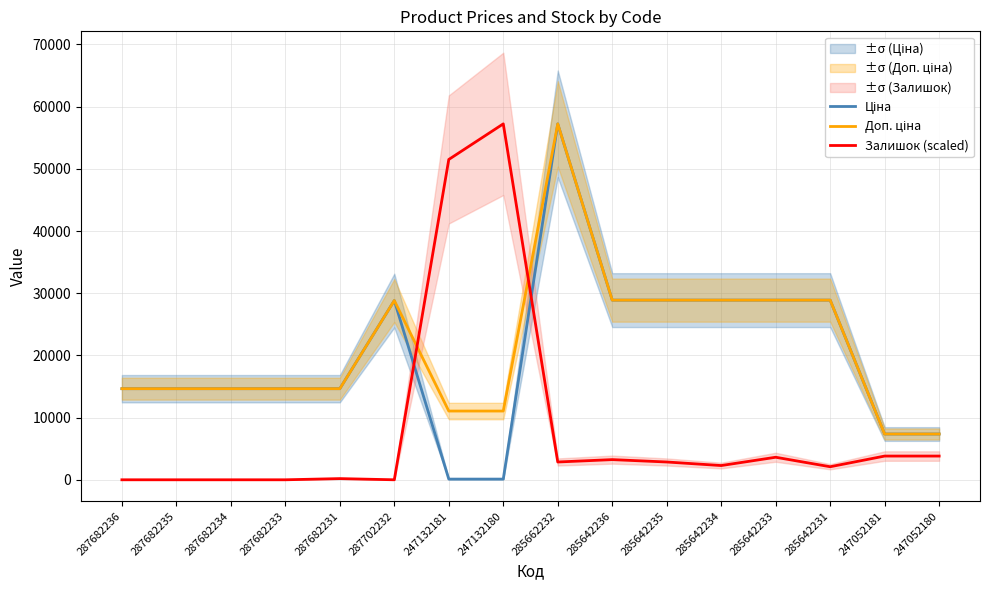

Rank the categories by Ціна value from lowest to highest.

247132181, 247132180, 247052181, 247052180, 287682236, 287682235, 287682234, 287682233, 287682231, 287702232, 285642236, 285642235, 285642234, 285642233, 285642231, 285662232